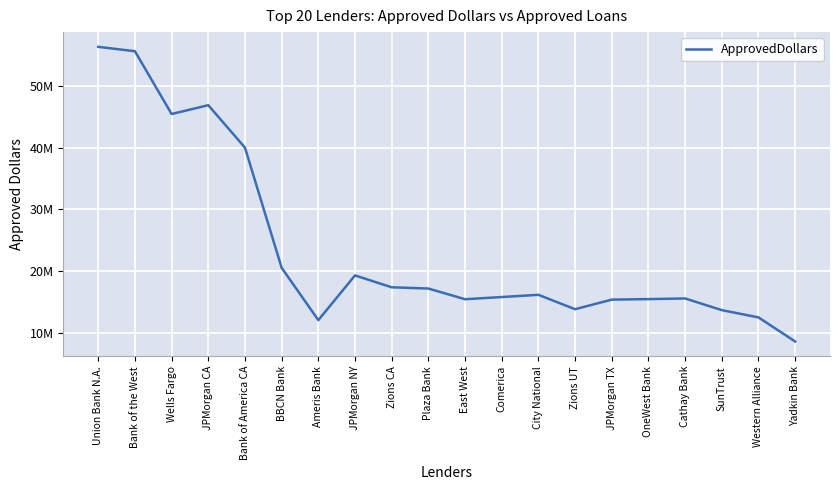

Is it true that the value at East West is 15445000?

True